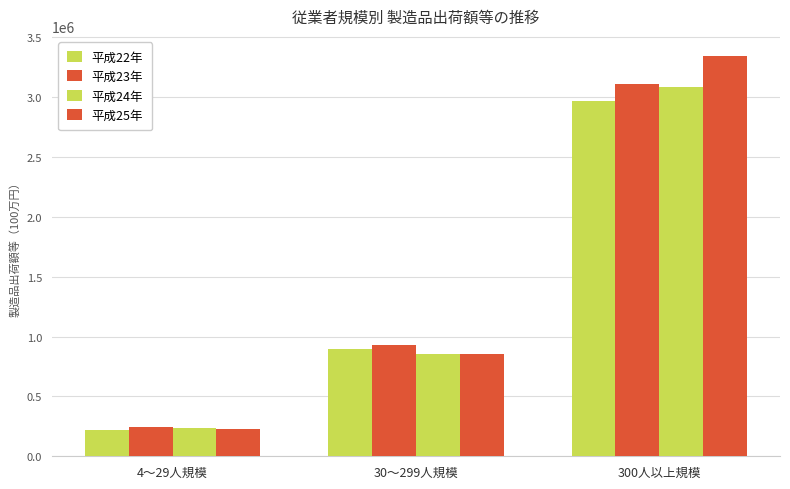

Are the bars horizontal?

No